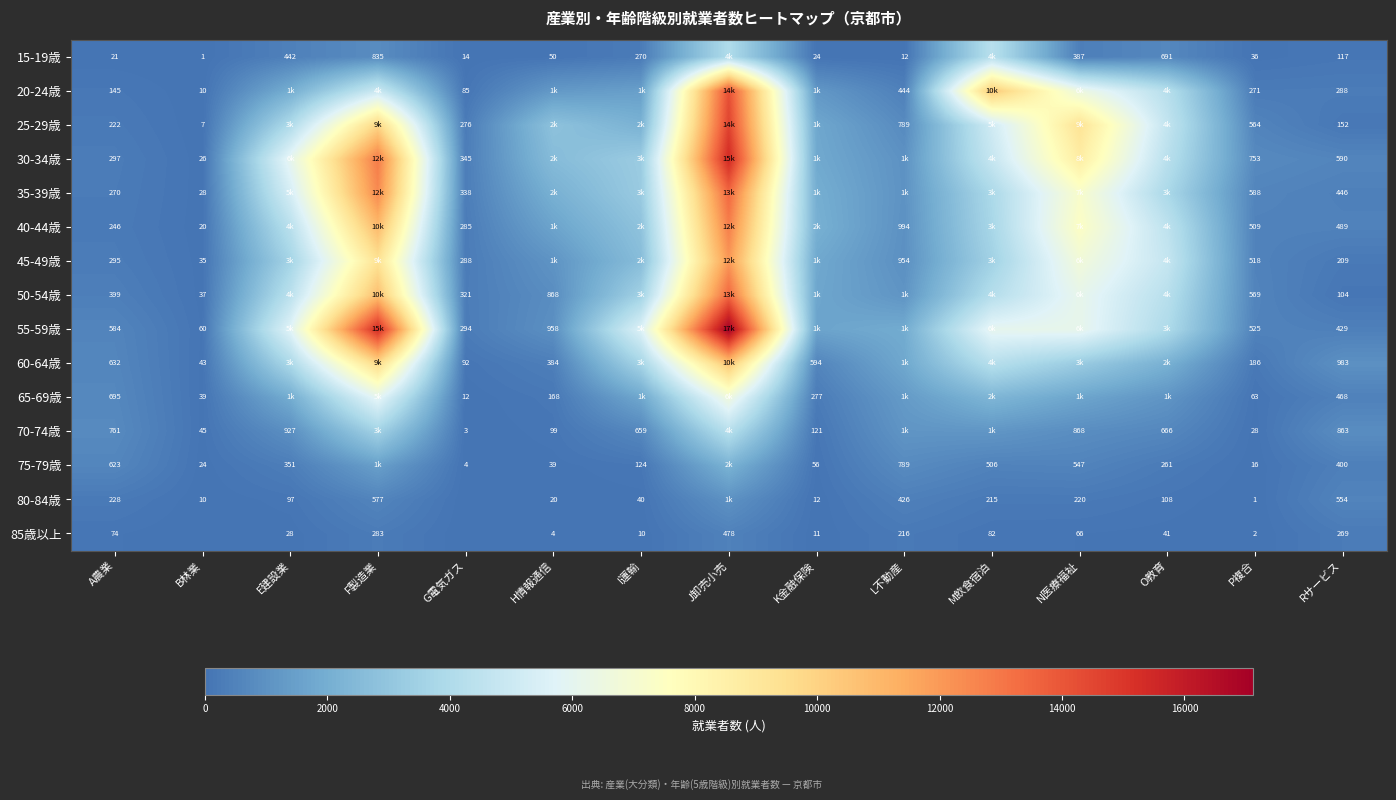

What is the difference between the highest and lowest values at Rサービス?

879